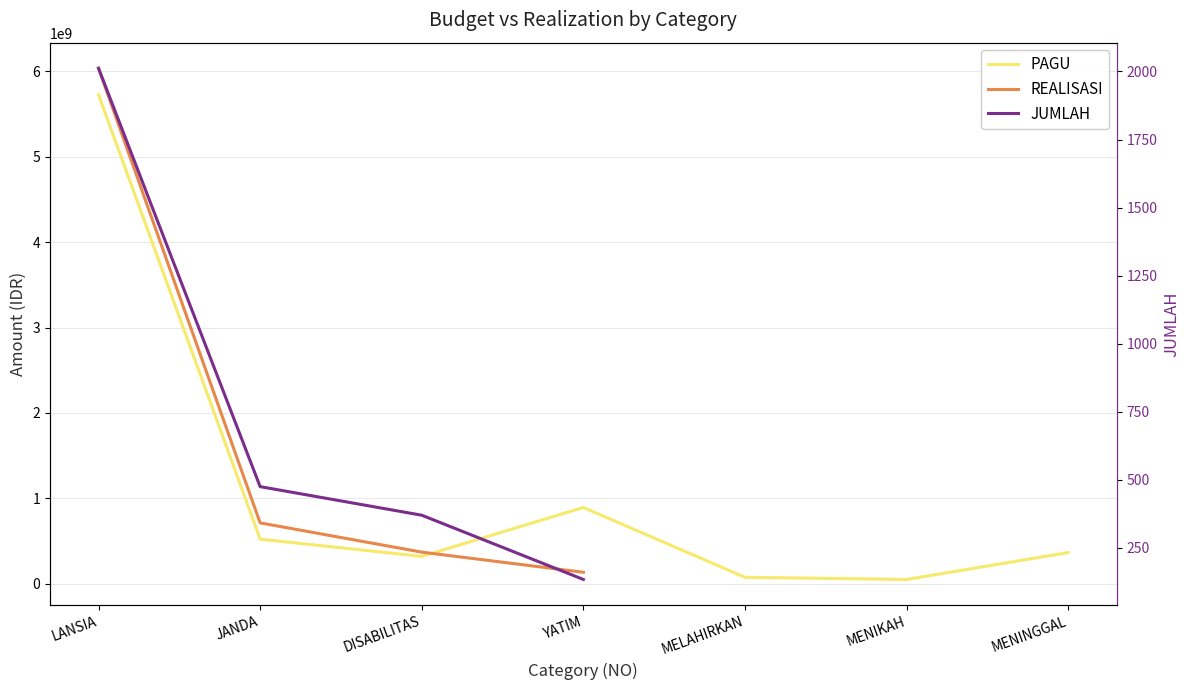

At which category does the chart reach its peak across all series?

LANSIA